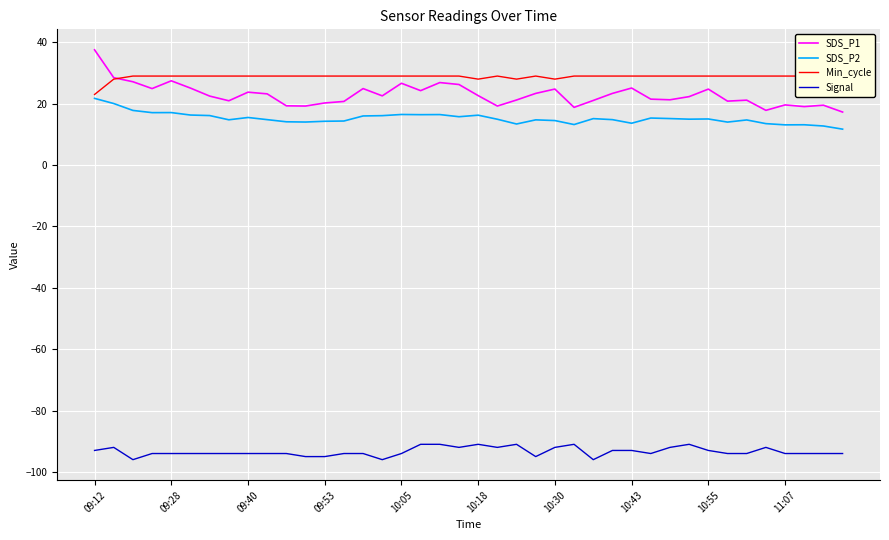

What is the approximate value of SDS_P2 at 23?

14.7